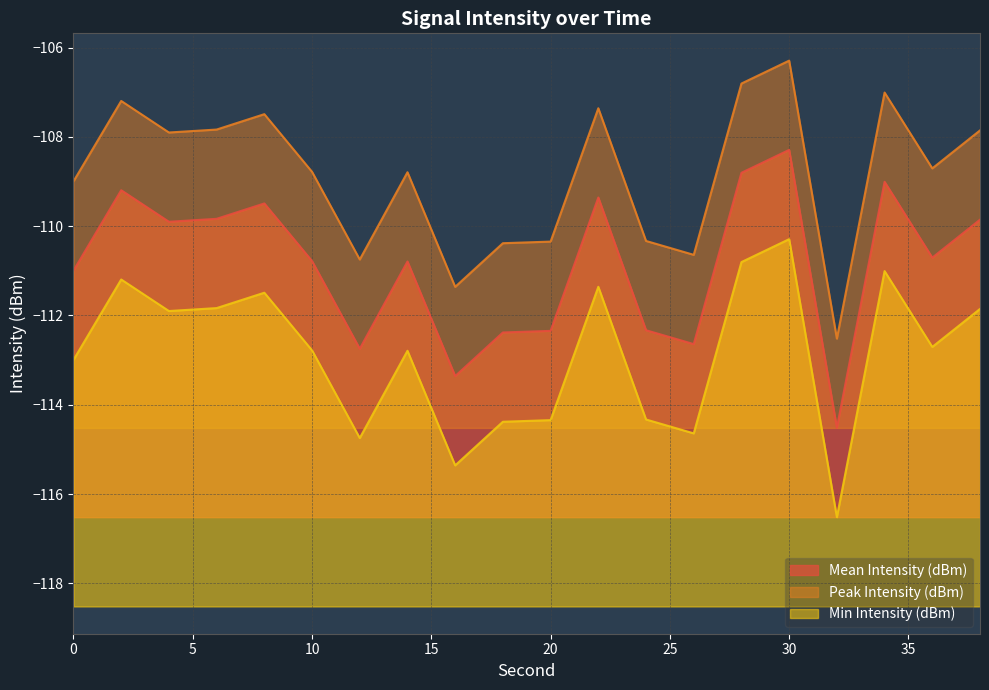

At which category does Peak Intensity (dBm) reach its first local peak?

2